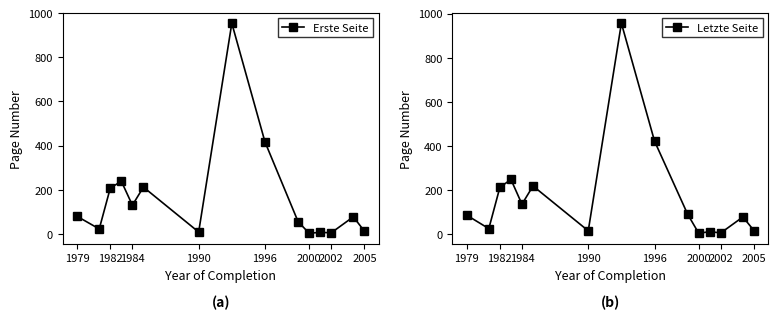

Is it true that Erste Seite equals 12.0 at 2005?

True